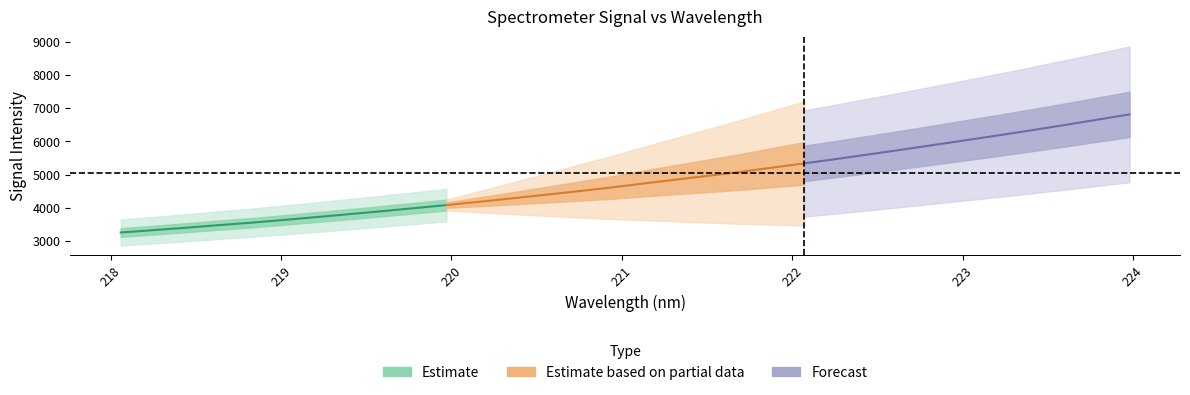

List the labels in order of value, smallest first.

218.0596, 218.2508, 218.442, 218.6332, 218.8244, 219.0156, 219.2067, 219.3979, 219.589, 219.7801, 219.9712, 220.1623, 220.3533, 220.5444, 220.7354, 220.9264, 221.1174, 221.3083, 221.4993, 221.6902, 221.8812, 222.0721, 222.263, 222.4538, 222.6447, 222.8355, 223.0264, 223.2172, 223.408, 223.5987, 223.7895, 223.9802